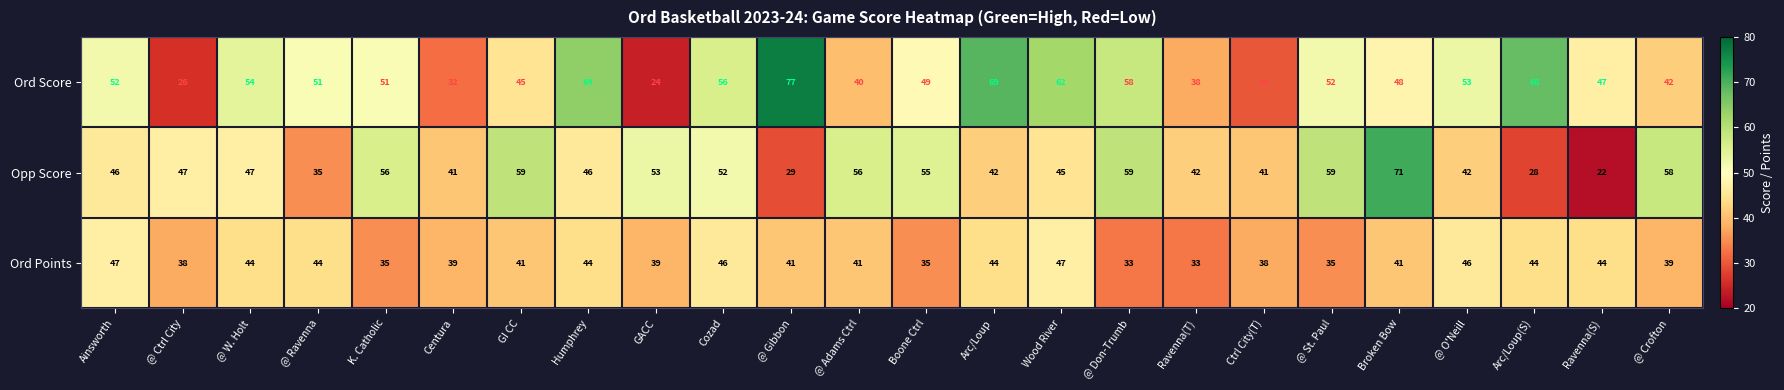

At Boone Ctrl, list the series in order from smallest to largest.

Ord Points, Ord Score, Opp Score